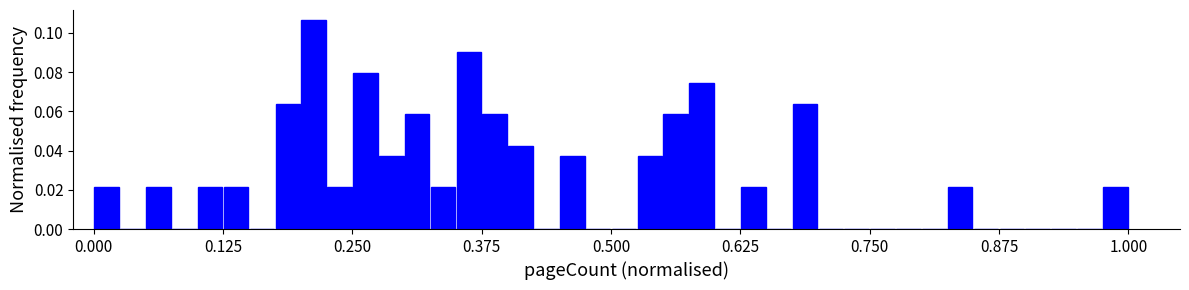

Read against the x-axis, roughly where is the centre of the tallest bar?

0.22